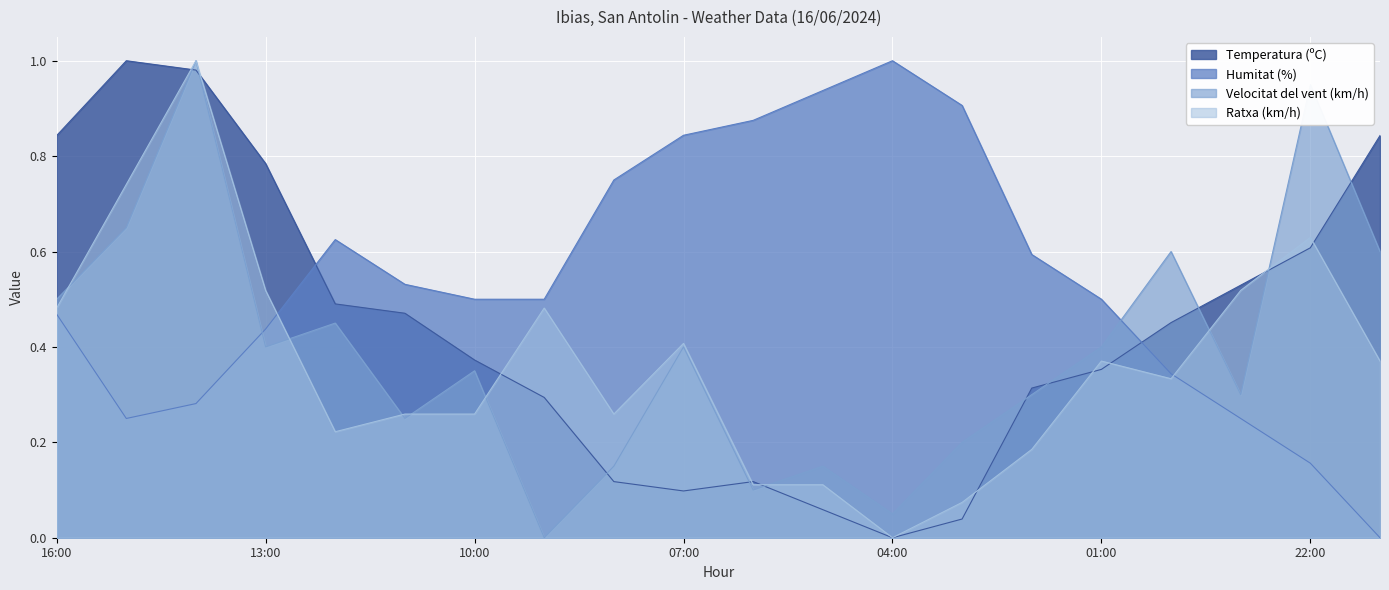

How many times do Ratxa (km/h) and Velocitat del vent (km/h) cross each other?

8